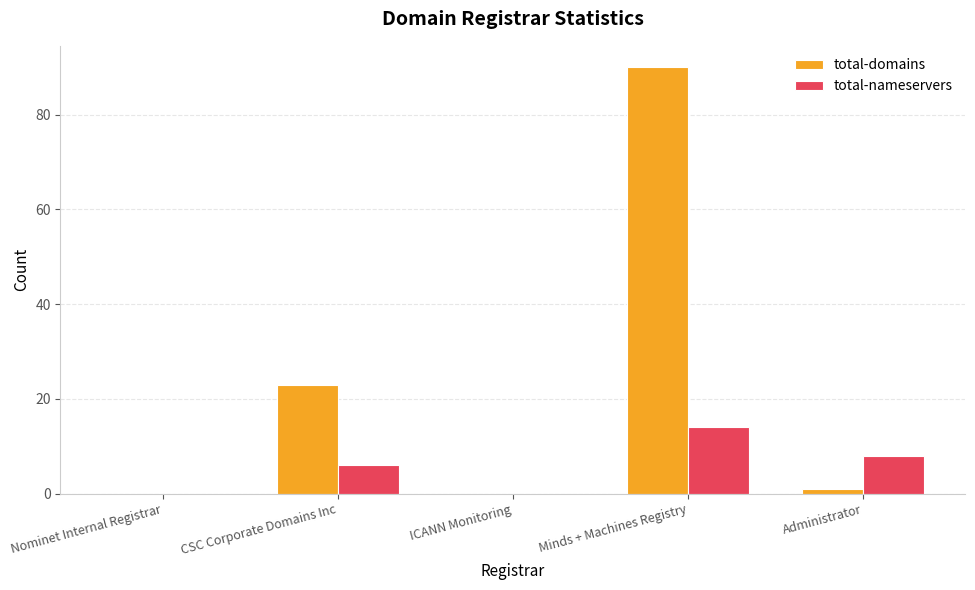

True or false: total-nameservers has a value of 0 at ICANN Monitoring.

True